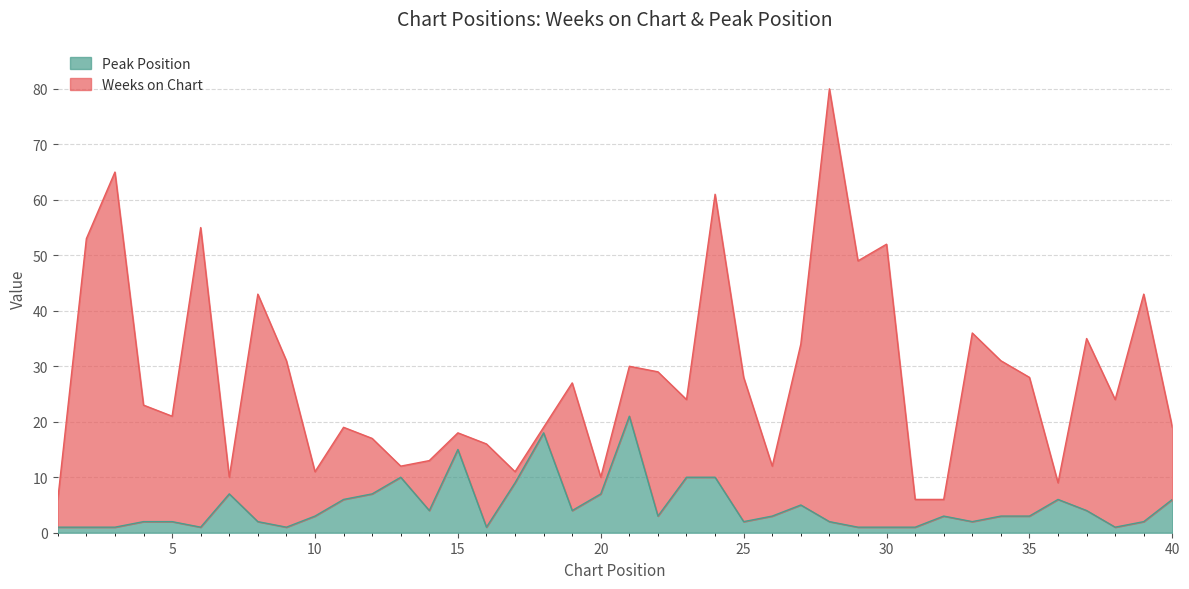

How many points are higher than both their immediate neighbors (excluding endpoints)?

8